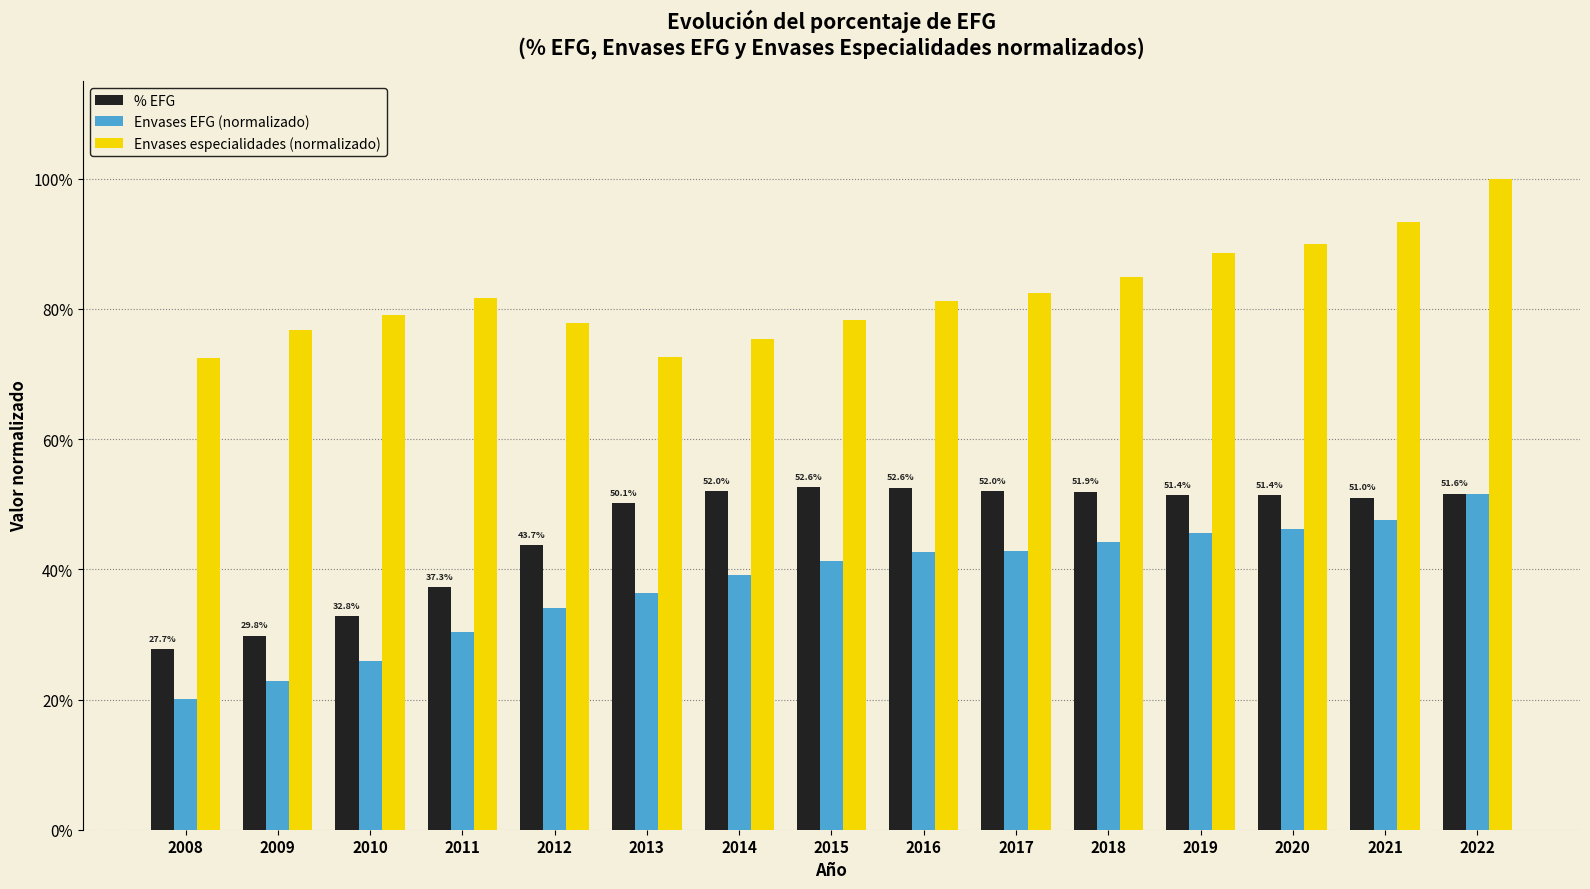

Reading right to left, what are all the values shown in this chart?

% EFG: 2022=0.5	2021=0.5	2020=0.5	2019=0.5	2018=0.5	2017=0.5	2016=0.5	2015=0.5	2014=0.5	2013=0.5	2012=0.4	2011=0.4	2010=0.3	2009=0.3	2008=0.3
Envases EFG (normalizado): 2022=0.5	2021=0.5	2020=0.5	2019=0.5	2018=0.4	2017=0.4	2016=0.4	2015=0.4	2014=0.4	2013=0.4	2012=0.3	2011=0.3	2010=0.3	2009=0.2	2008=0.2
Envases especialidades (normalizado): 2022=1.0	2021=0.9	2020=0.9	2019=0.9	2018=0.8	2017=0.8	2016=0.8	2015=0.8	2014=0.8	2013=0.7	2012=0.8	2011=0.8	2010=0.8	2009=0.8	2008=0.7